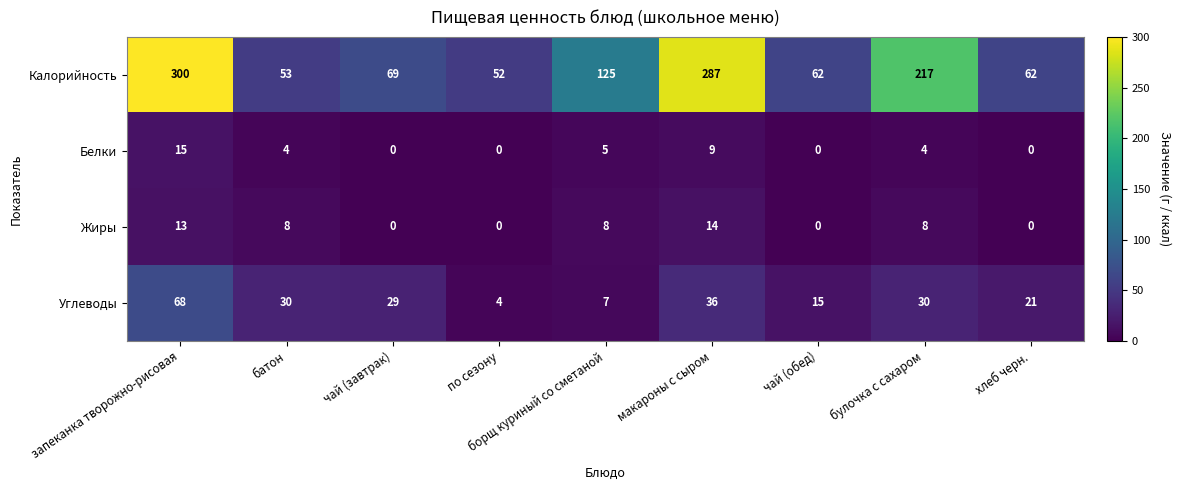

The Калорийность series shows 84 at чай (обед). True or false?

False